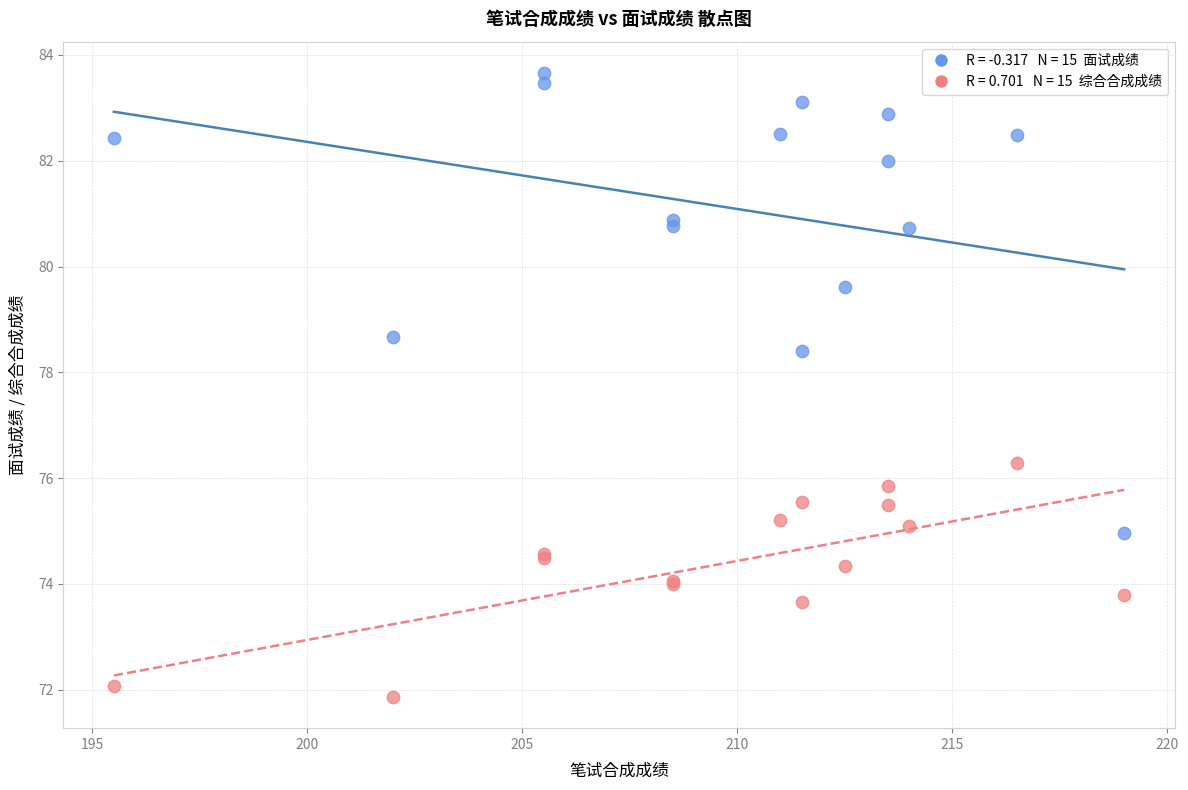

Across all series, what Y value is closest to 77?

76.3